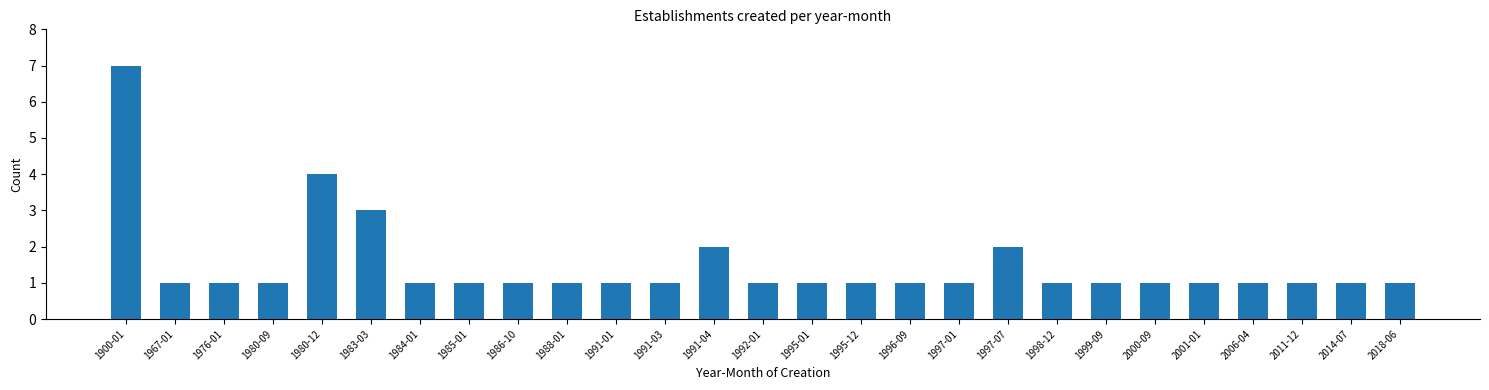

Reading left to right, transcribe all the data shown in this chart.

1900-01=7	1967-01=1	1976-01=1	1980-09=1	1980-12=4	1983-03=3	1984-01=1	1985-01=1	1986-10=1	1988-01=1	1991-01=1	1991-03=1	1991-04=2	1992-01=1	1995-01=1	1995-12=1	1996-09=1	1997-01=1	1997-07=2	1998-12=1	1999-09=1	2000-09=1	2001-01=1	2006-04=1	2011-12=1	2014-07=1	2018-06=1